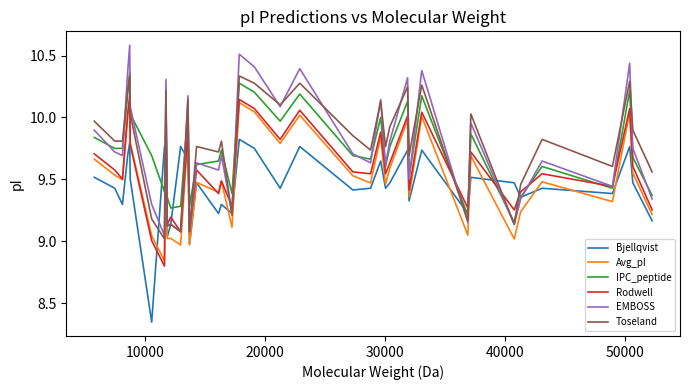

Rank the series by their maximum value, from highest to lowest.

EMBOSS, IPC_peptide, Toseland, Rodwell, Avg_pI, Bjellqvist